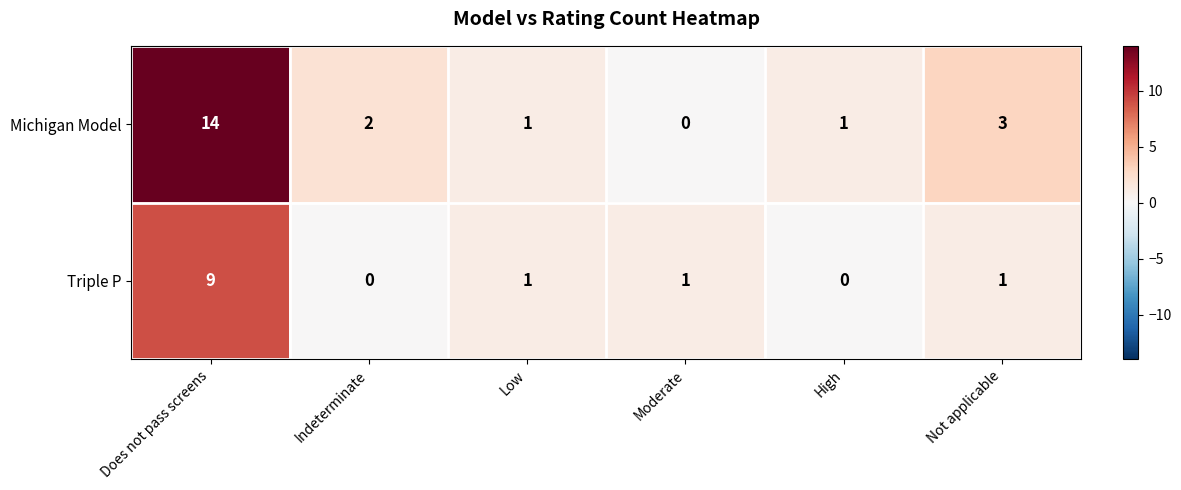

What is the difference between the Michigan Model values at Low and Does not pass screens?

13